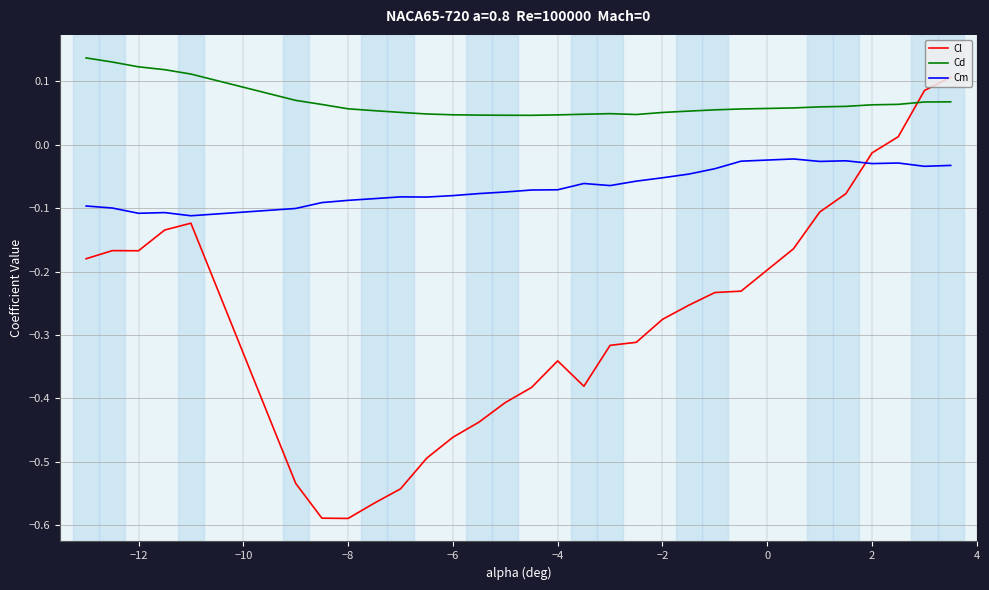

Which series ends up on top after the final intersection of Cd and Cl?

Cl